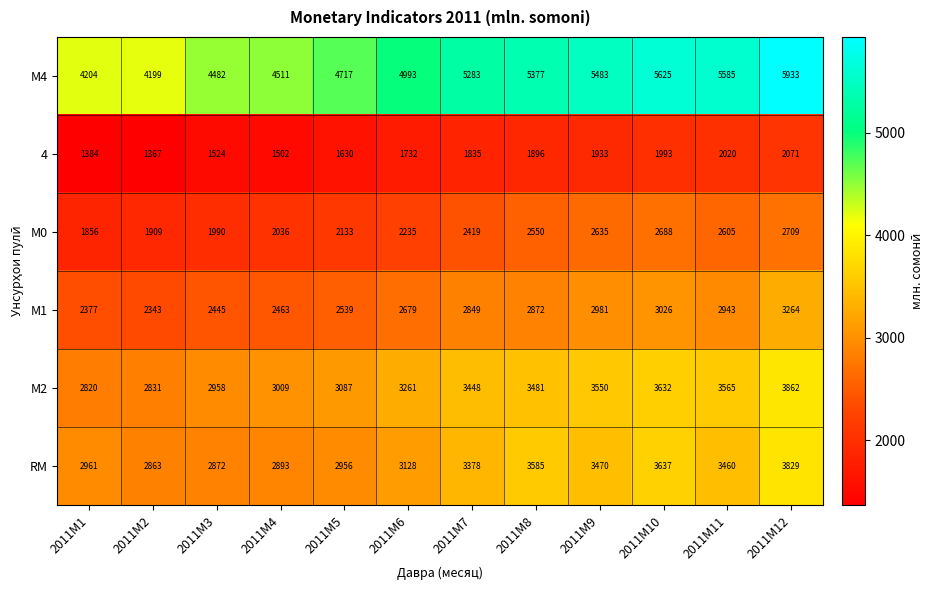

At which label is М2 closest to 3341?

2011M6